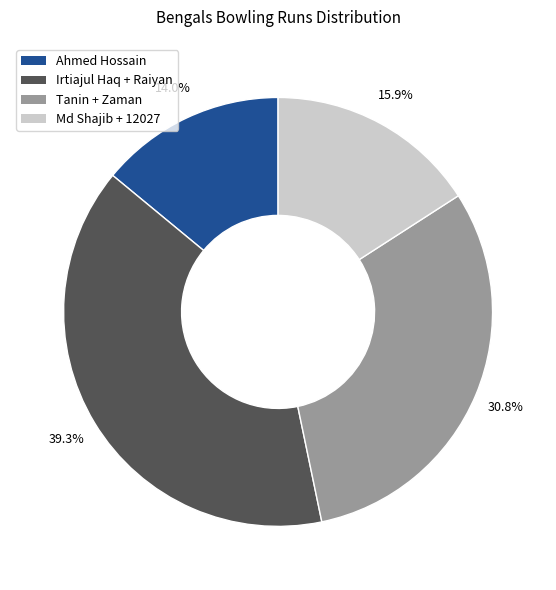

Does any single category account for the majority?

No